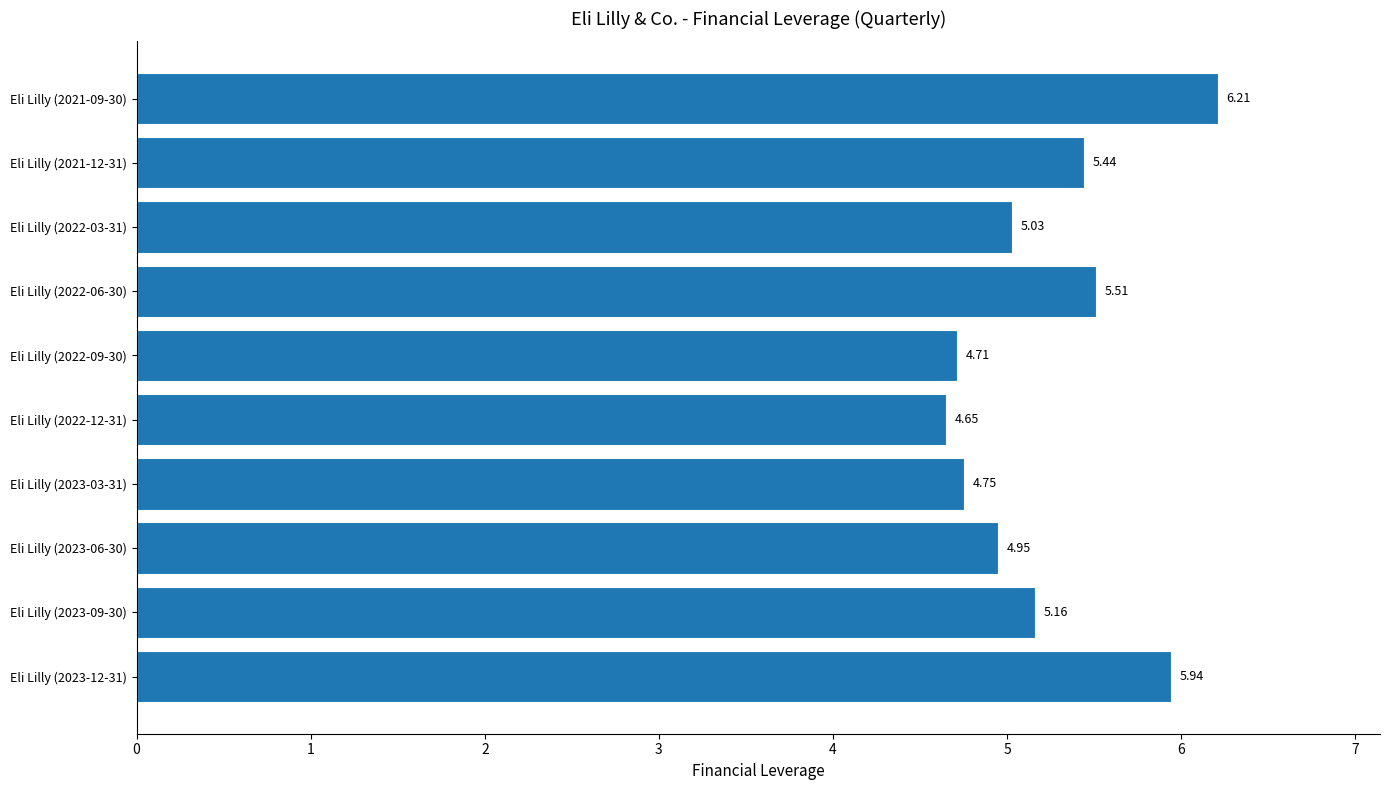

Which category has the highest value across all series?

Eli Lilly (2021-09-30)